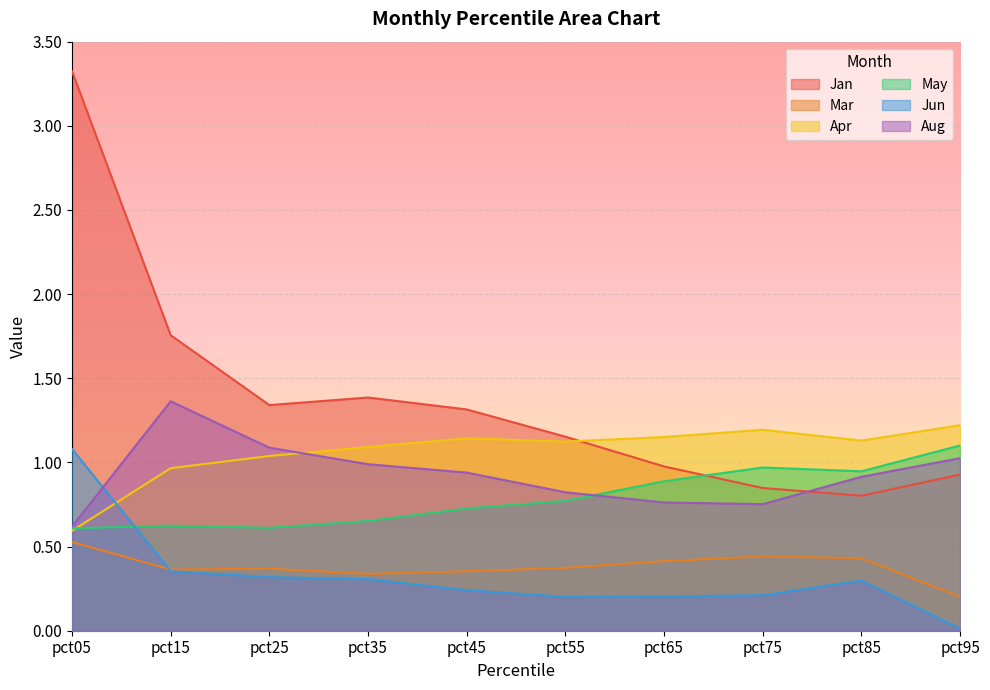

Which series has the widest spread of values?

Jan